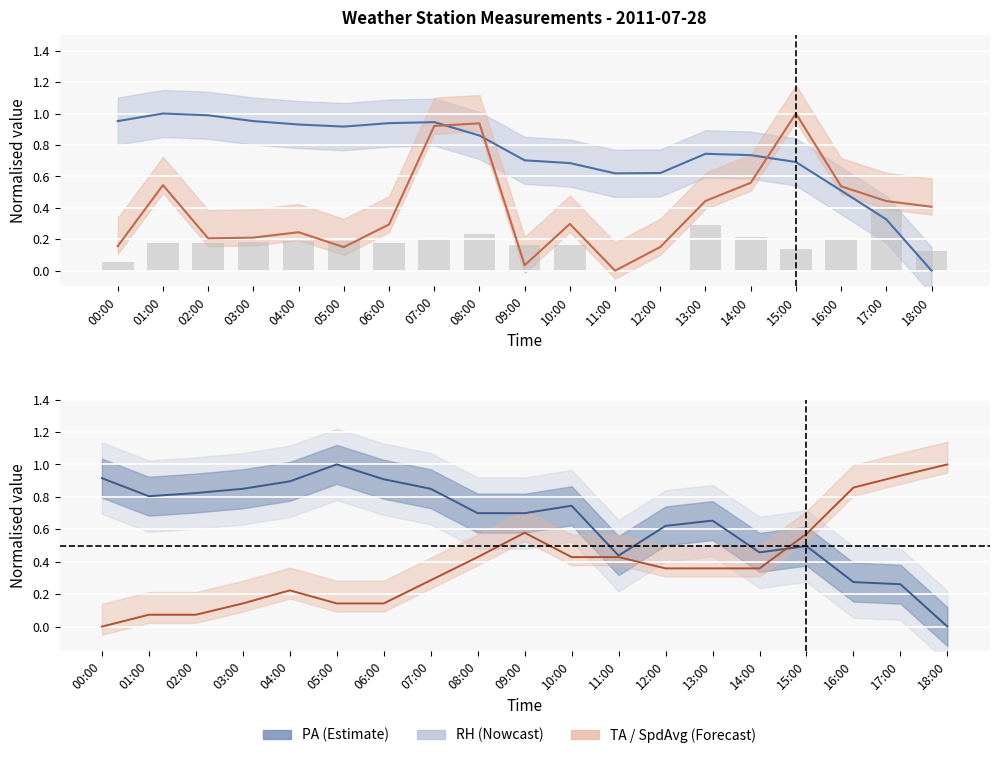

What is the total value across all series at 09:00?

2.2